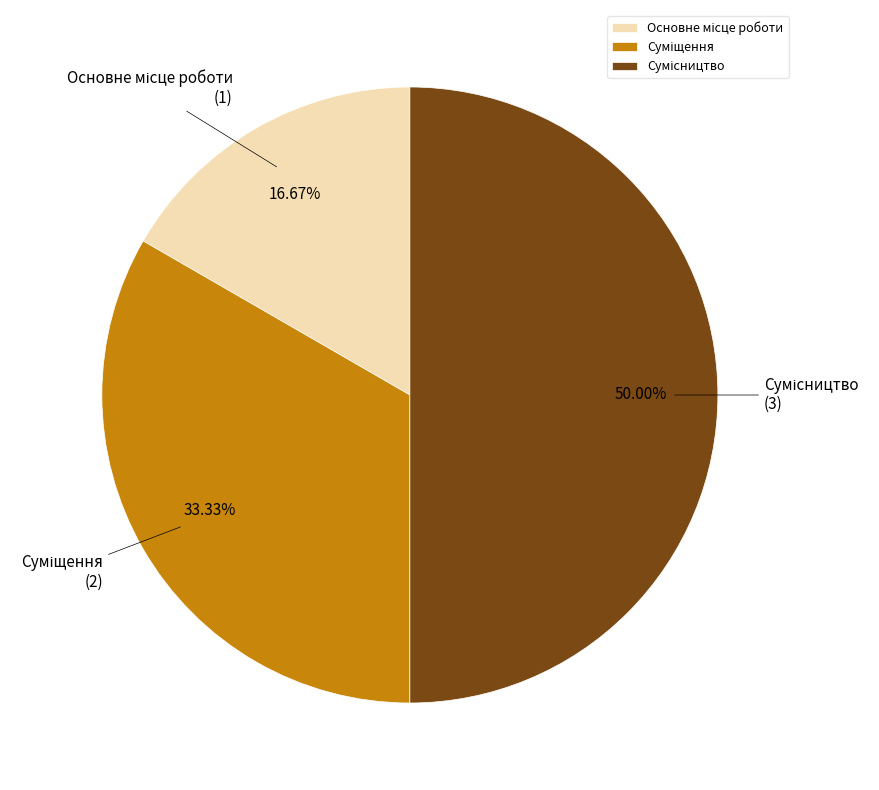

How many segments does this pie chart have?

3